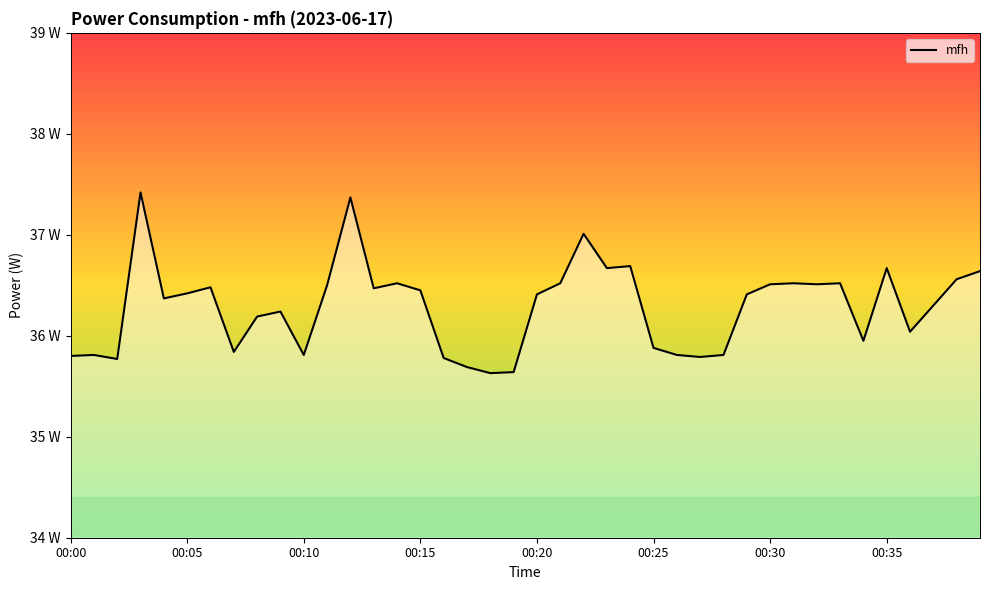

Reading left to right, list all the values displayed in this chart.

35.8	35.8	35.8	37.4	36.4	36.4	36.5	35.8	36.2	36.2	35.8	36.5	37.4	36.5	36.5	36.5	35.8	35.7	35.6	35.6	36.4	36.5	37.0	36.7	36.7	35.9	35.8	35.8	35.8	36.4	36.5	36.5	36.5	36.5	36.0	36.7	36.0	36.3	36.6	36.6